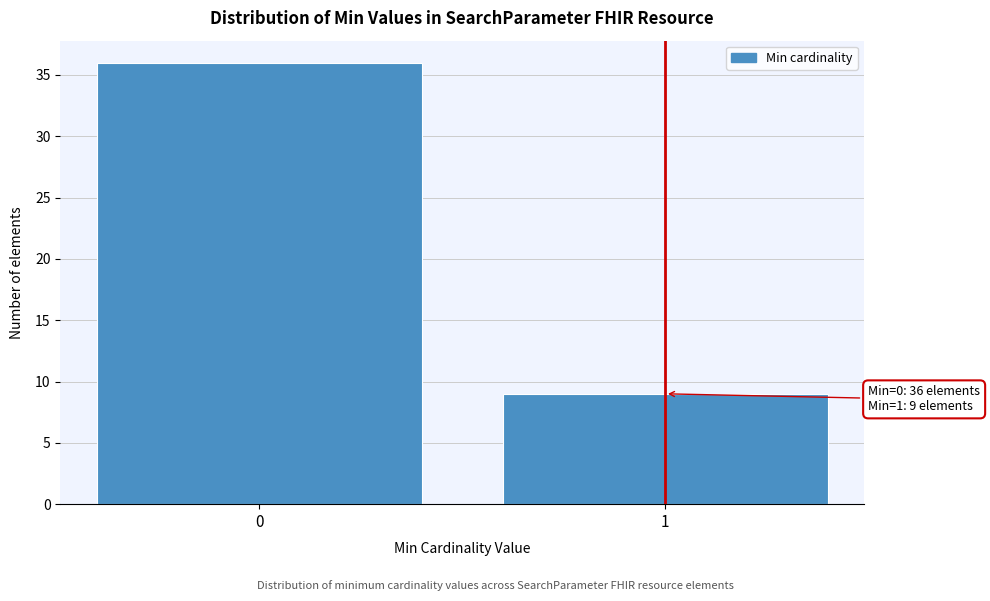

Reading right to left, what are all the values shown in this chart?

1=9	0=36